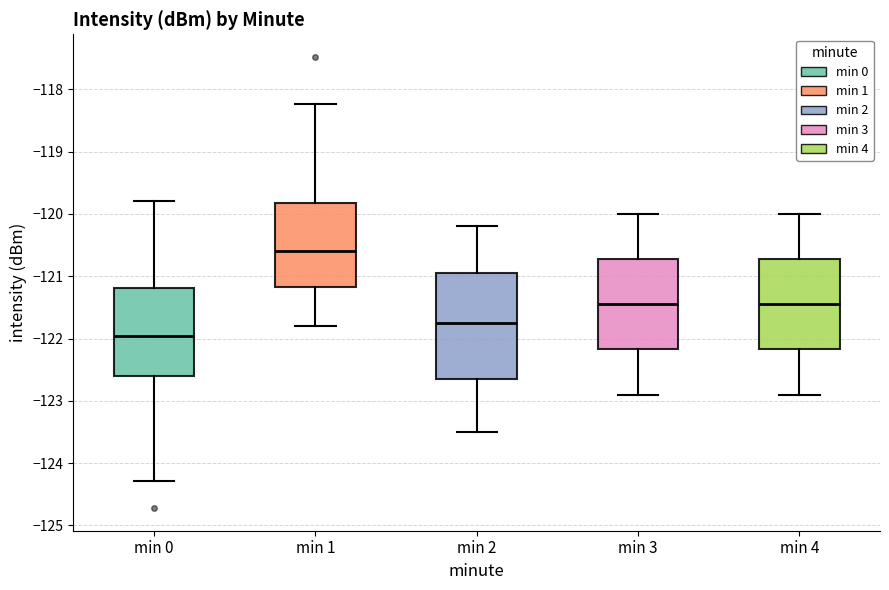

Reading left to right, read every box against the y-axis: the position of its median line, the range the box covers, and the ends of its whiskers. The values are not printed on the chart, so give them approximately, as read against the axis.

min 0: median -122.0, box -122.6 to -121.2, whiskers -124.3 to -119.8
min 1: median -120.6, box -121.2 to -119.8, whiskers -121.8 to -118.2
min 2: median -121.7, box -122.6 to -120.9, whiskers -123.5 to -120.2
min 3: median -121.4, box -122.2 to -120.7, whiskers -122.9 to -120.0
min 4: median -121.4, box -122.2 to -120.7, whiskers -122.9 to -120.0